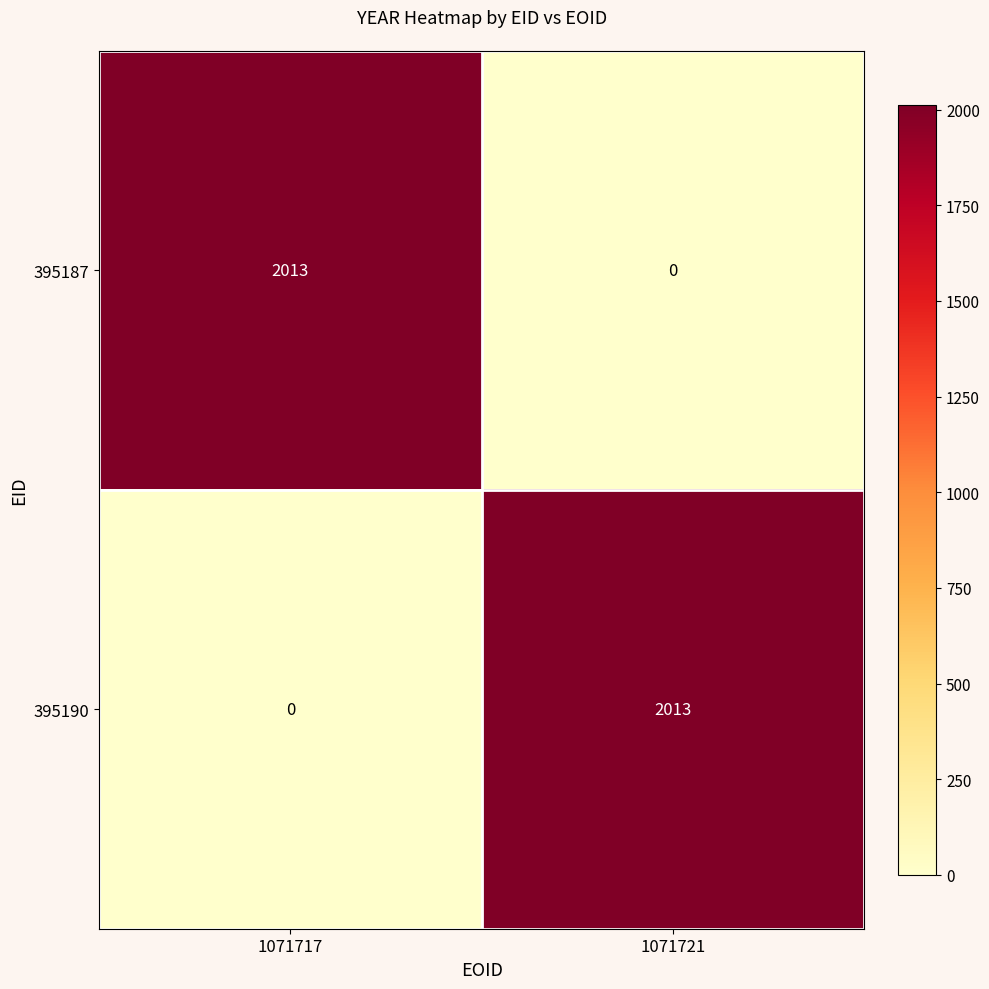

Is it true that 395187 equals 3114 at 1071717?

False